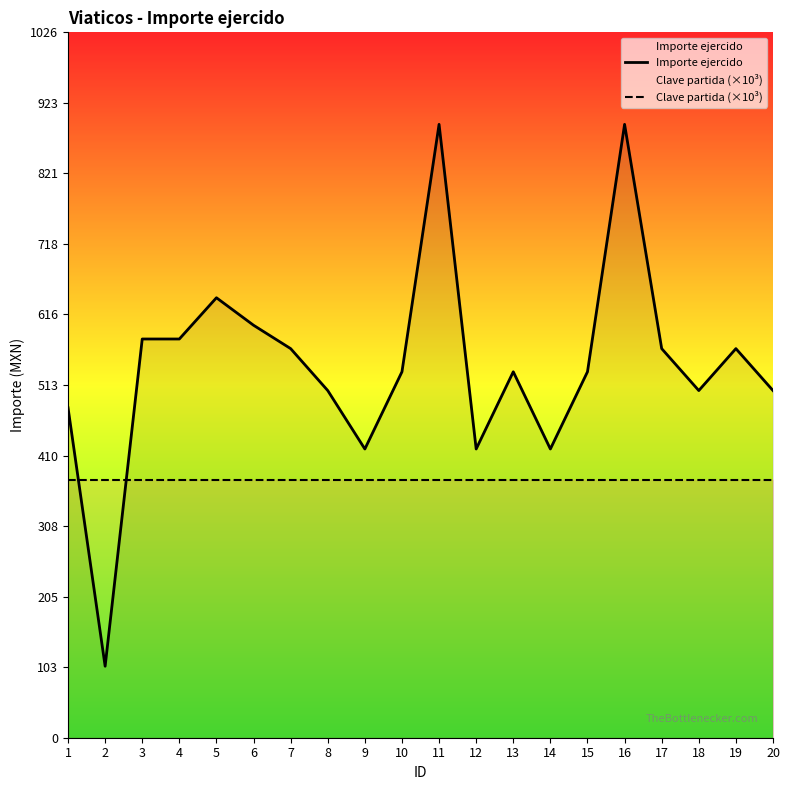

At how many categories does at least one series exceed 636?

3